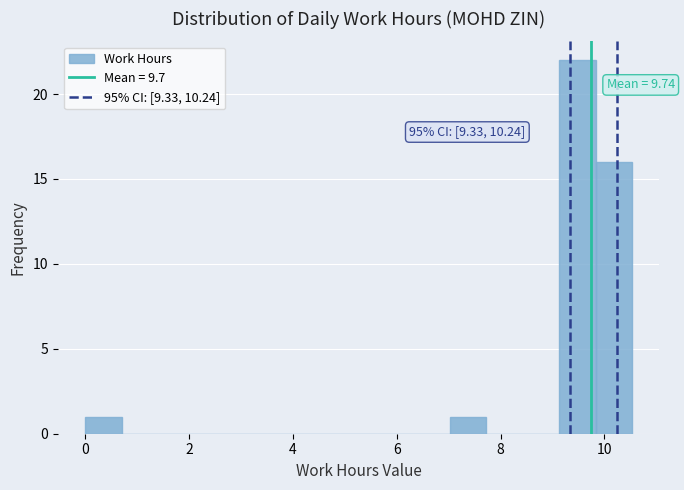

Read against the x-axis, roughly where is the centre of the tallest bar?

9.4